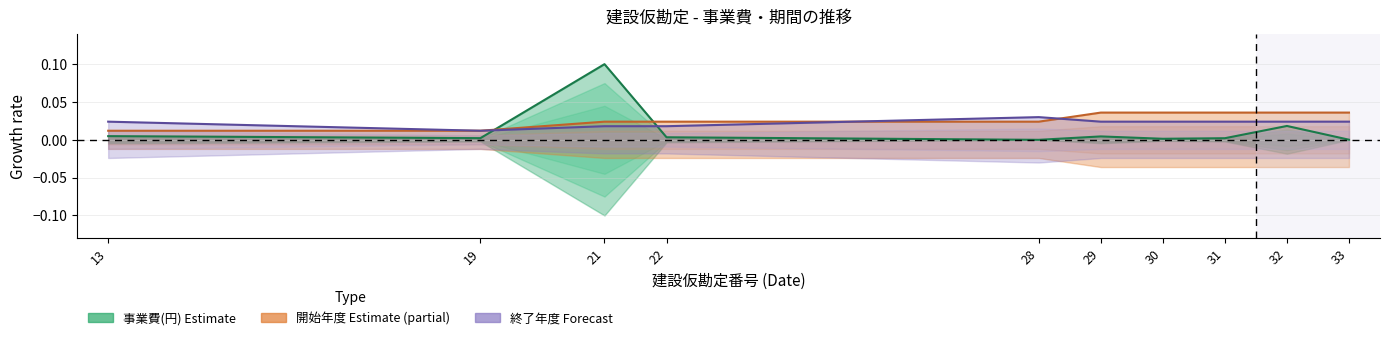

How many 開始年度 values are between 0 and 1?

10